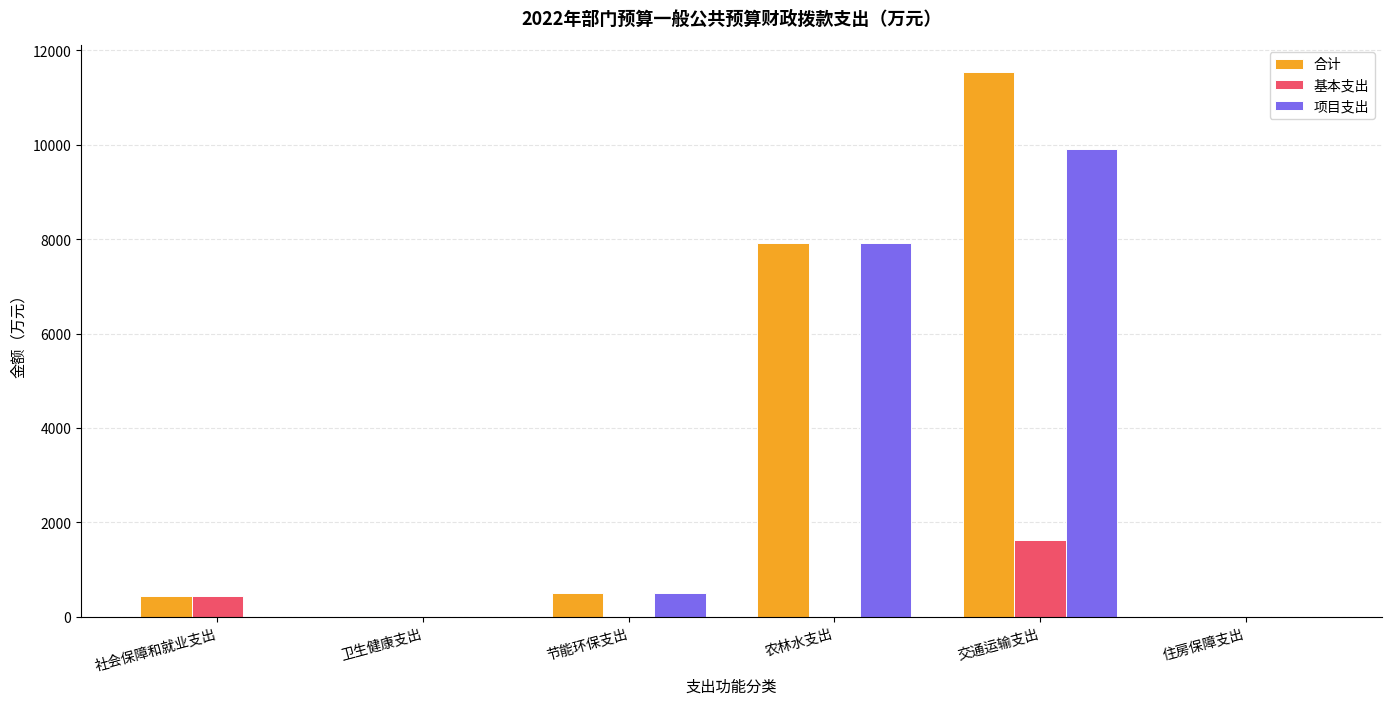

Where is 合计 nearest to the value 5772?

农林水支出